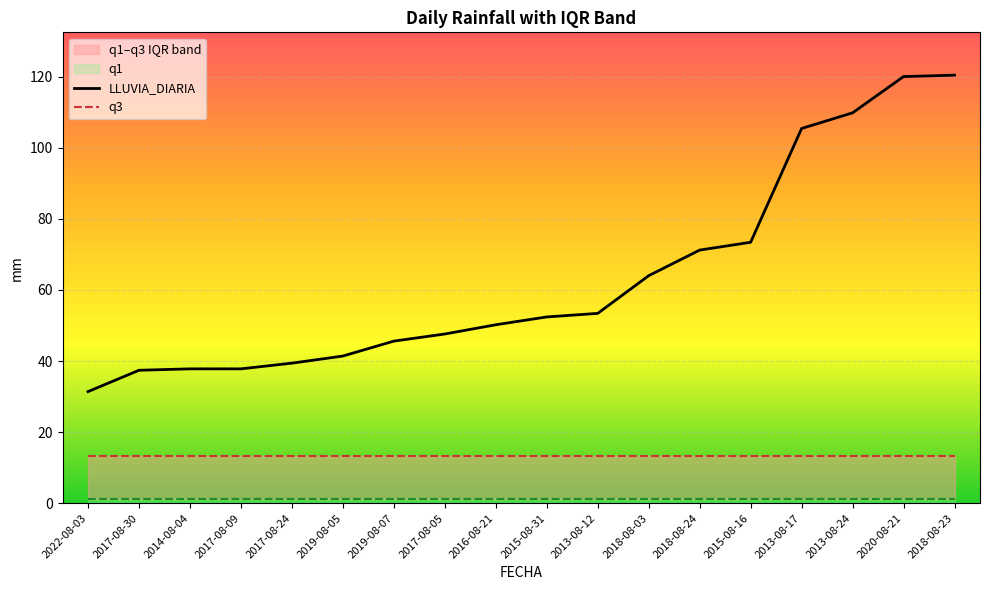

Reading left to right, list all the values displayed in this chart.

LLUVIA_DIARIA: 31.4	37.4	37.8	37.8	39.4	41.4	45.6	47.6	50.2	52.4	53.4	64.0	71.2	73.4	105.4	109.8	120.0	120.4
q3: 13.2	13.2	13.2	13.2	13.2	13.2	13.2	13.2	13.2	13.2	13.2	13.2	13.2	13.2	13.2	13.2	13.2	13.2
q1: 1.2	1.2	1.2	1.2	1.2	1.2	1.2	1.2	1.2	1.2	1.2	1.2	1.2	1.2	1.2	1.2	1.2	1.2